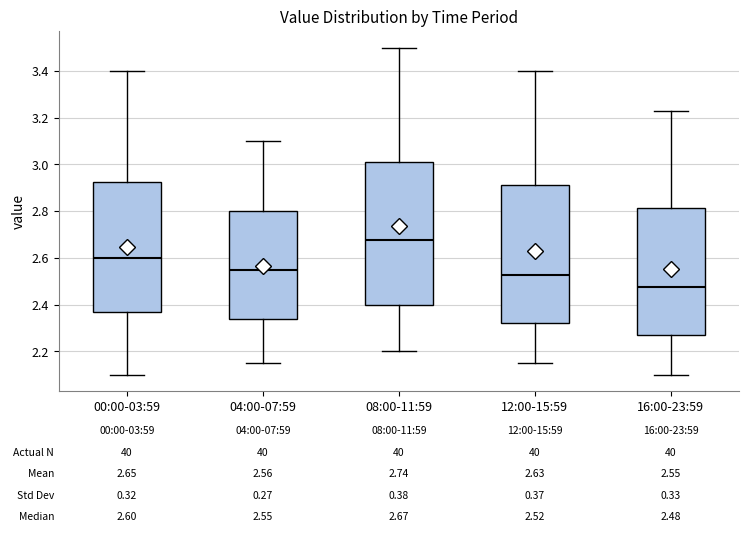

Which box has the lowest median line?

16:00-23:59